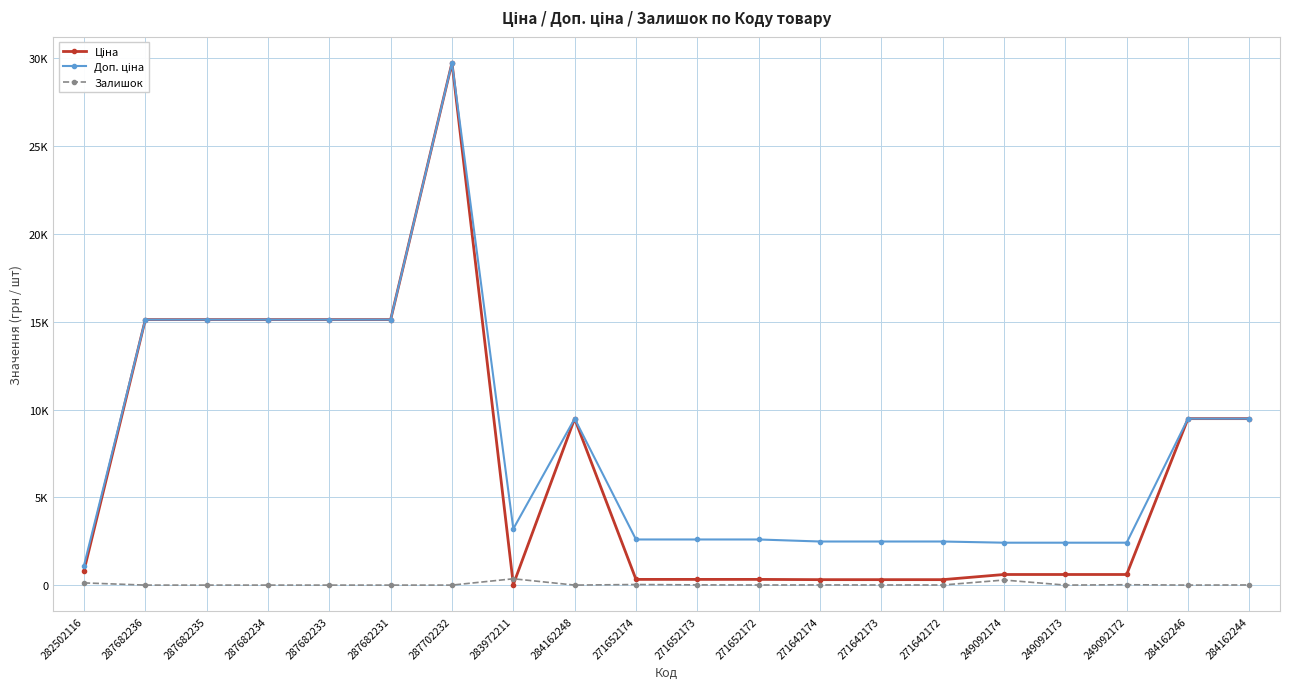

Is it true that Доп. ціна equals 15120.0 at 287682233?

True